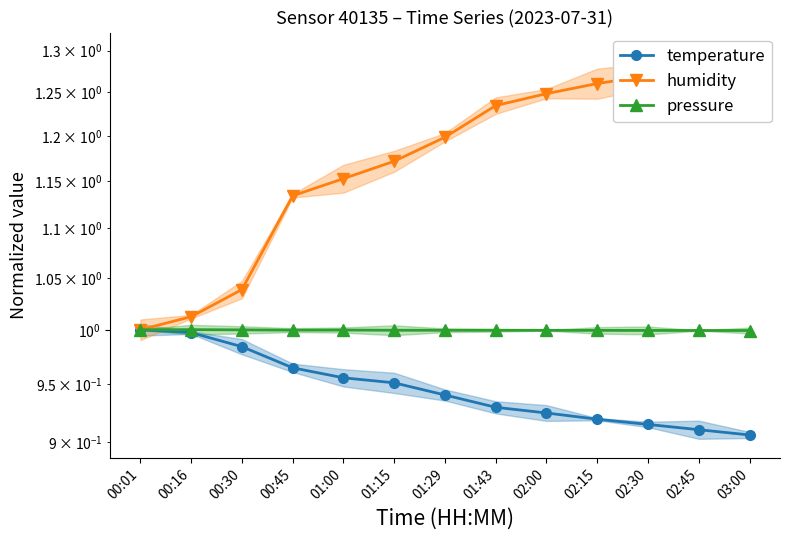

What are all the series names shown in the legend?

temperature, humidity, pressure